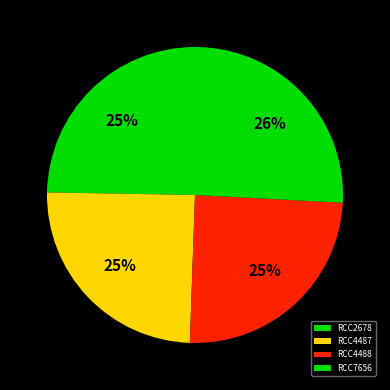

How many segments does this pie chart have?

4